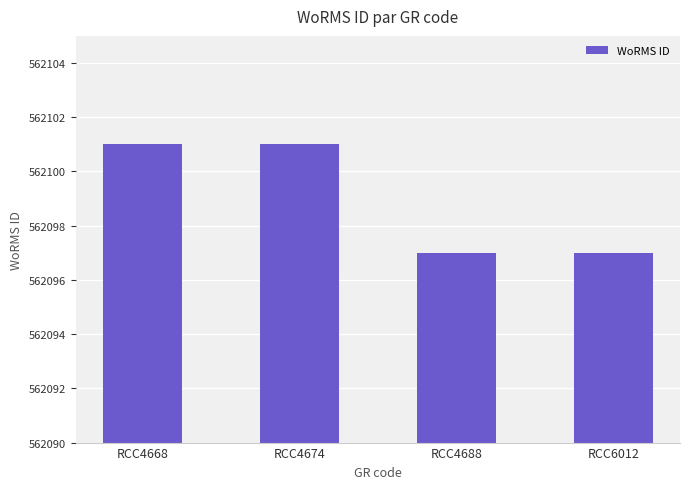

The value at RCC4688 is 158137. True or false?

False